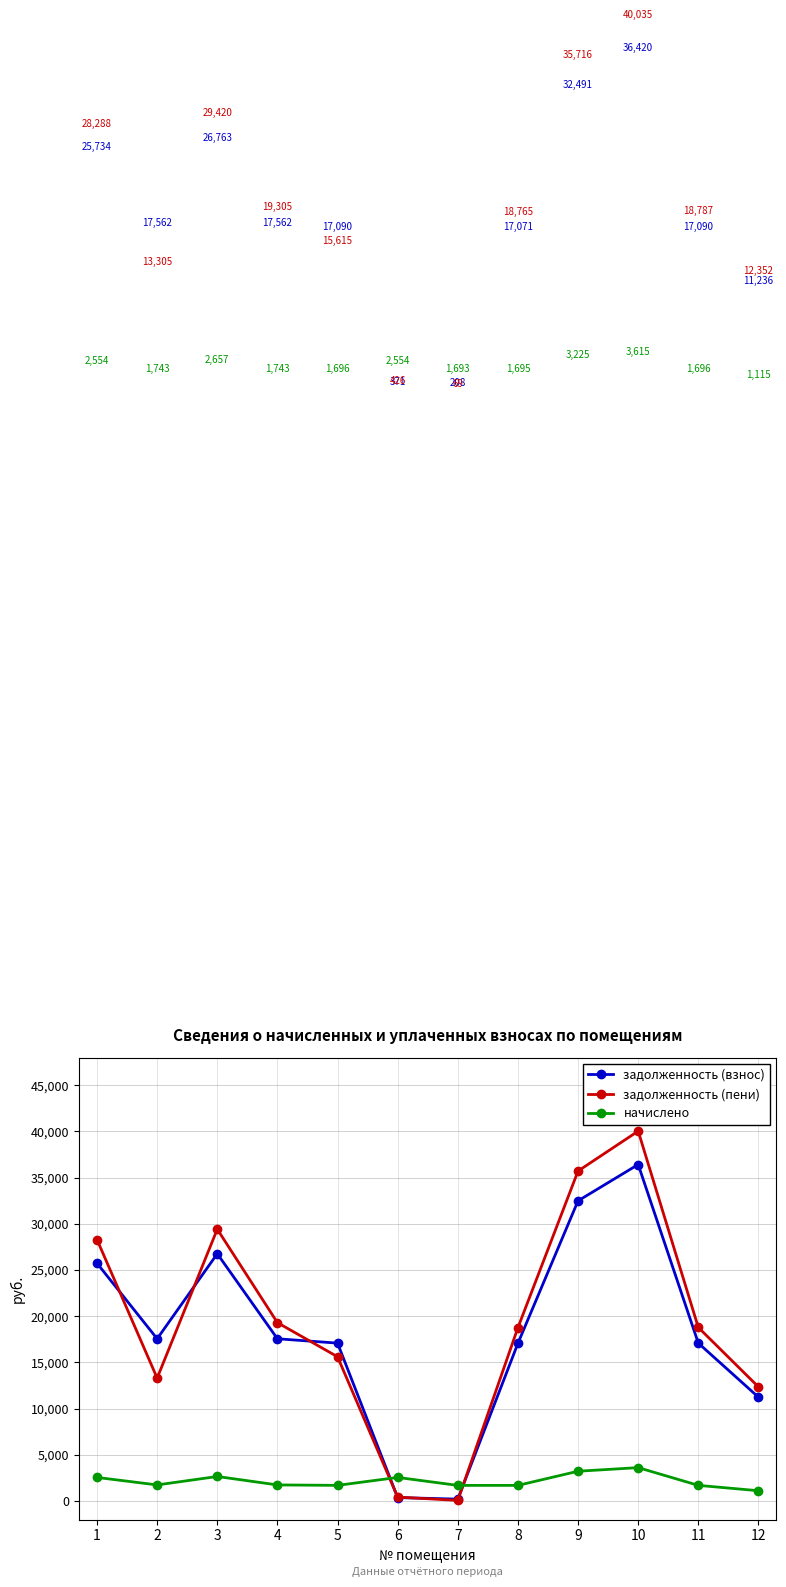

List the series in order of their peak value, lowest first.

начислено, задолженность (взнос), задолженность (пени)